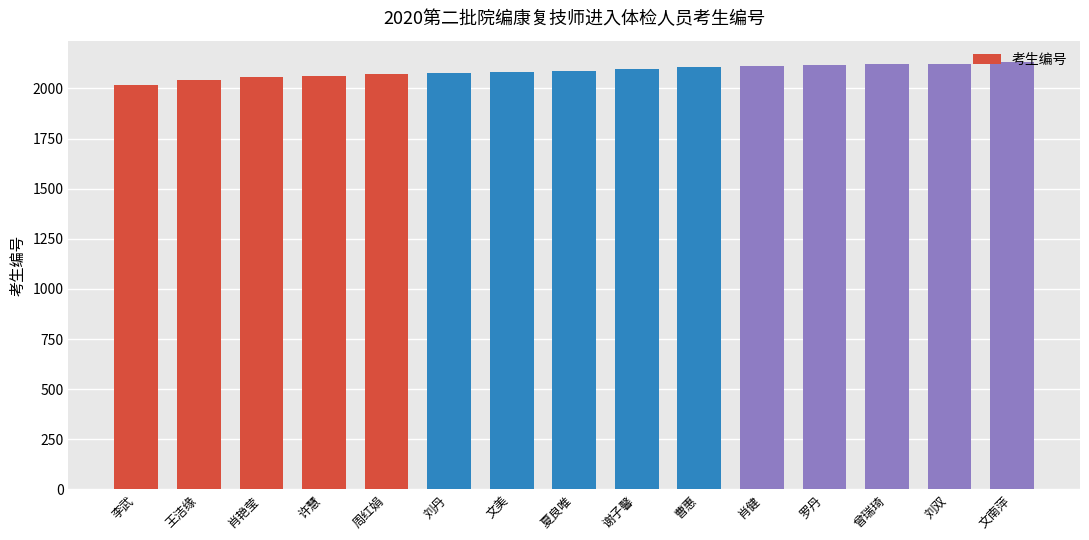

What is the label of the 2nd bar from the right?

刘双